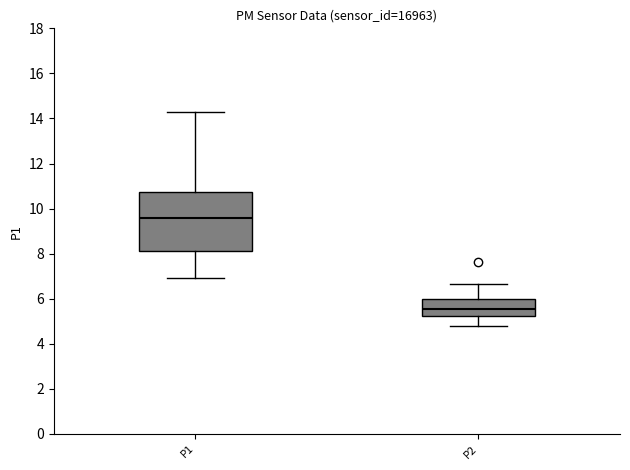

Reading left to right, transcribe this box plot: for each box, give where its median line is, the range the box spans, and where its two whiskers end, as read against the y-axis. The values are not printed on the chart, so give them approximately, as read against the axis.

P1: median 9.6, box 8.2 to 10.8, whiskers 7.0 to 14.2
P2: median 5.6, box 5.2 to 6.0, whiskers 4.8 to 6.6